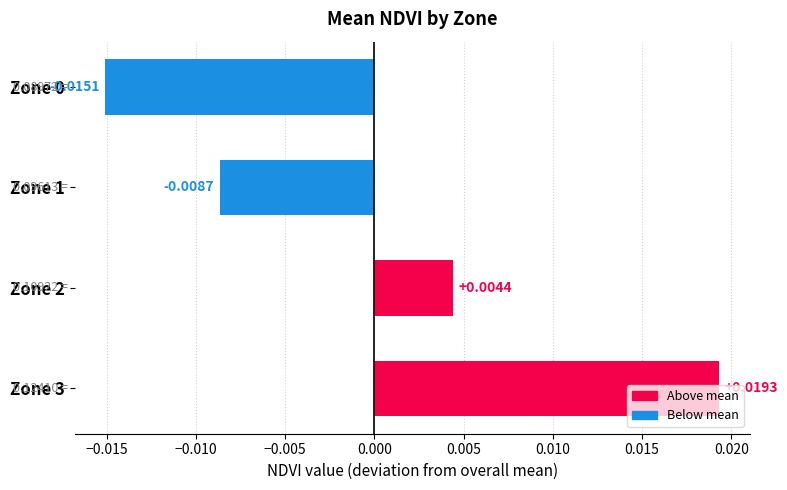

Which has a higher value, Zone 0 or Zone 3?

Zone 3